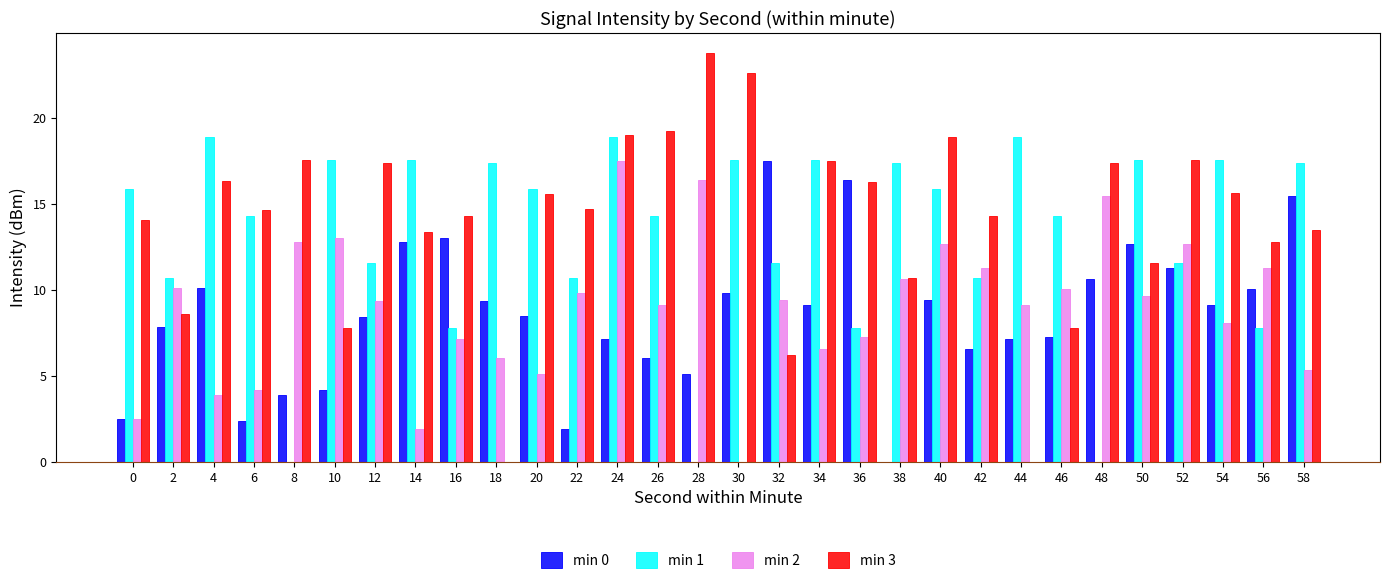

How many data points does each series have?

30